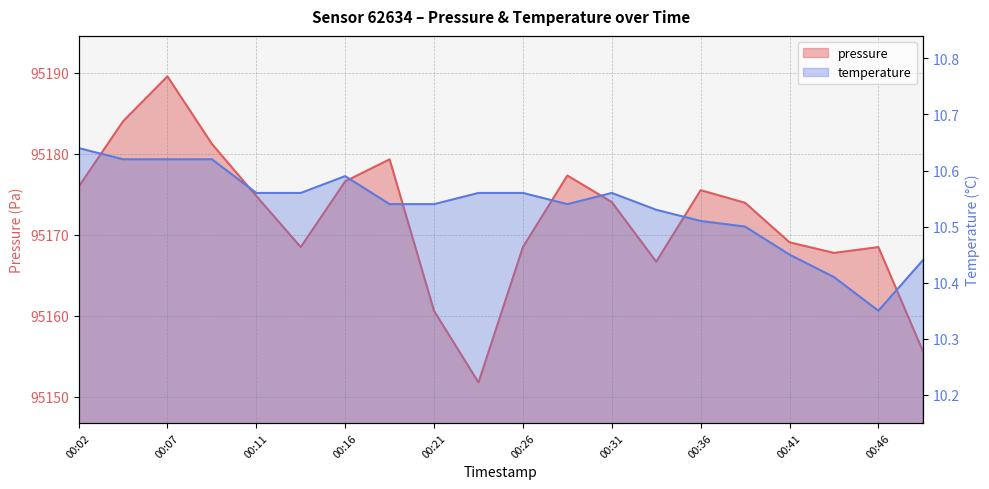

Which category has the highest value across all series?

00:07